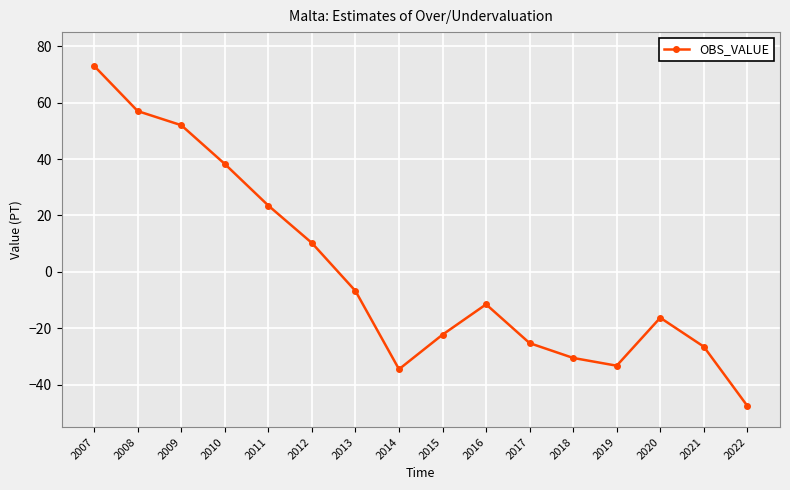

Which has a higher value, 2017 or 2019?

2017